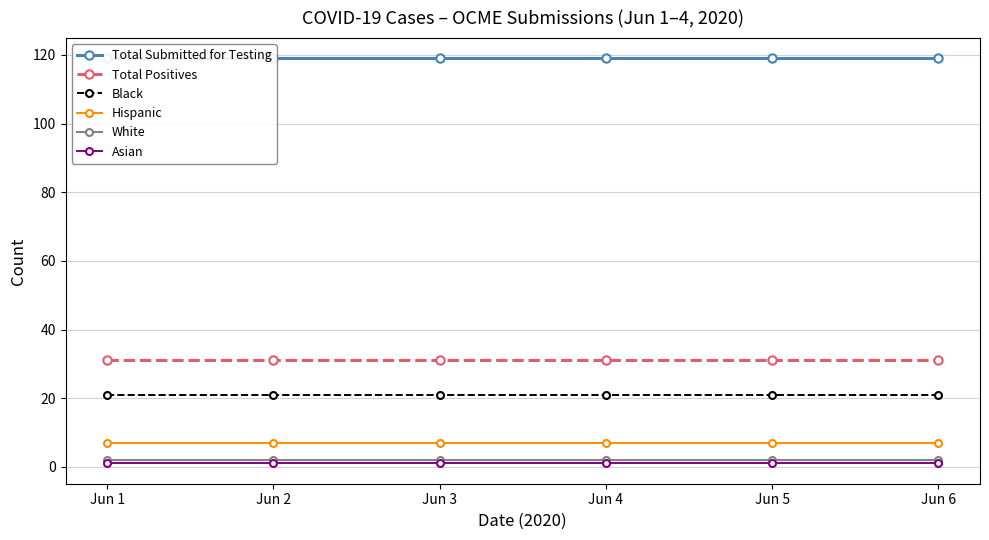

Which series has the widest spread of values?

Total Submitted for Testing